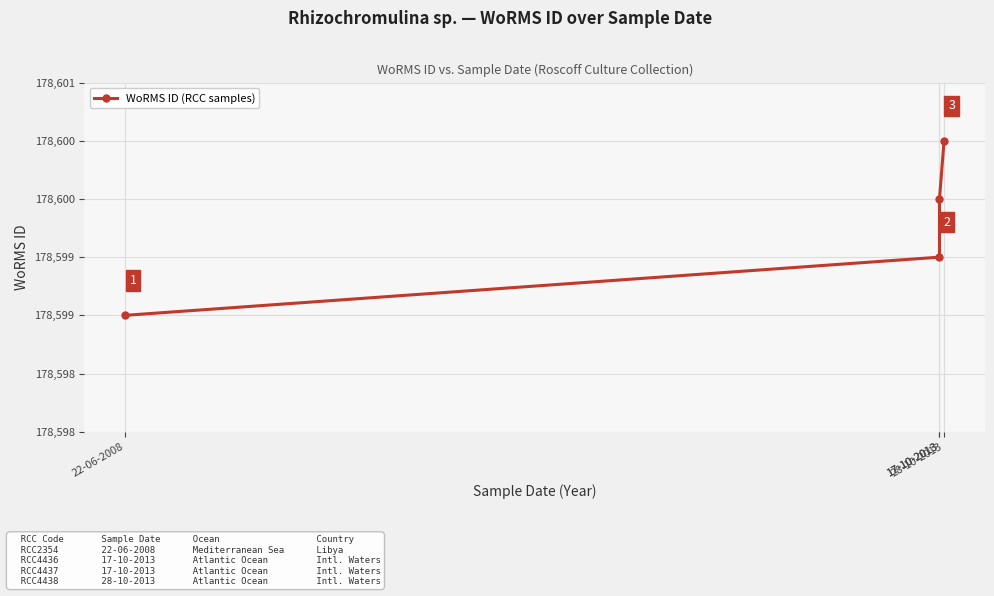

What is the minimum value shown in the chart?

178599.0